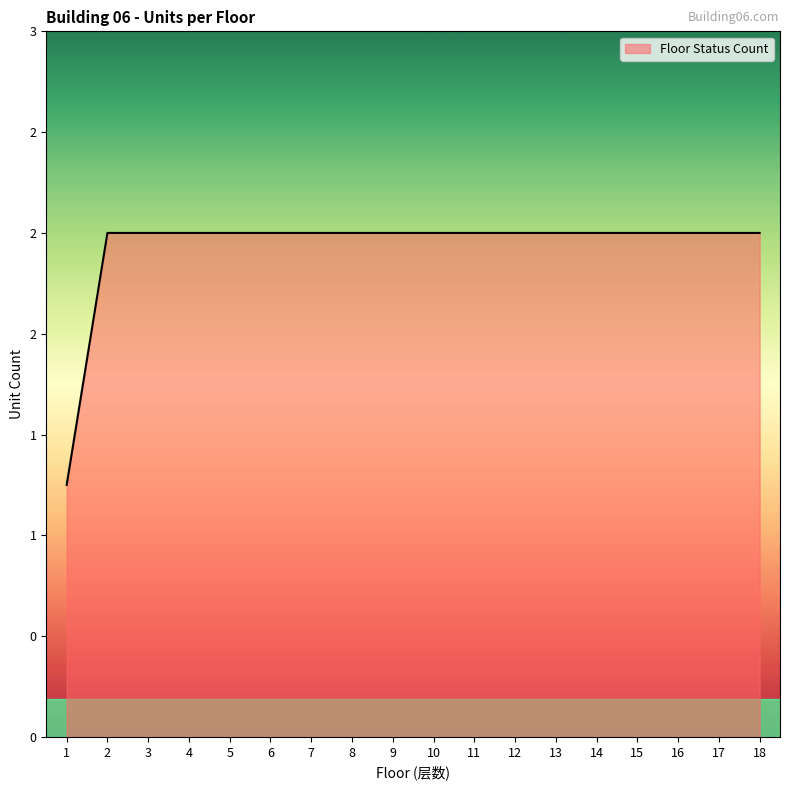

Does the chart display data point markers on the line(s)?

No